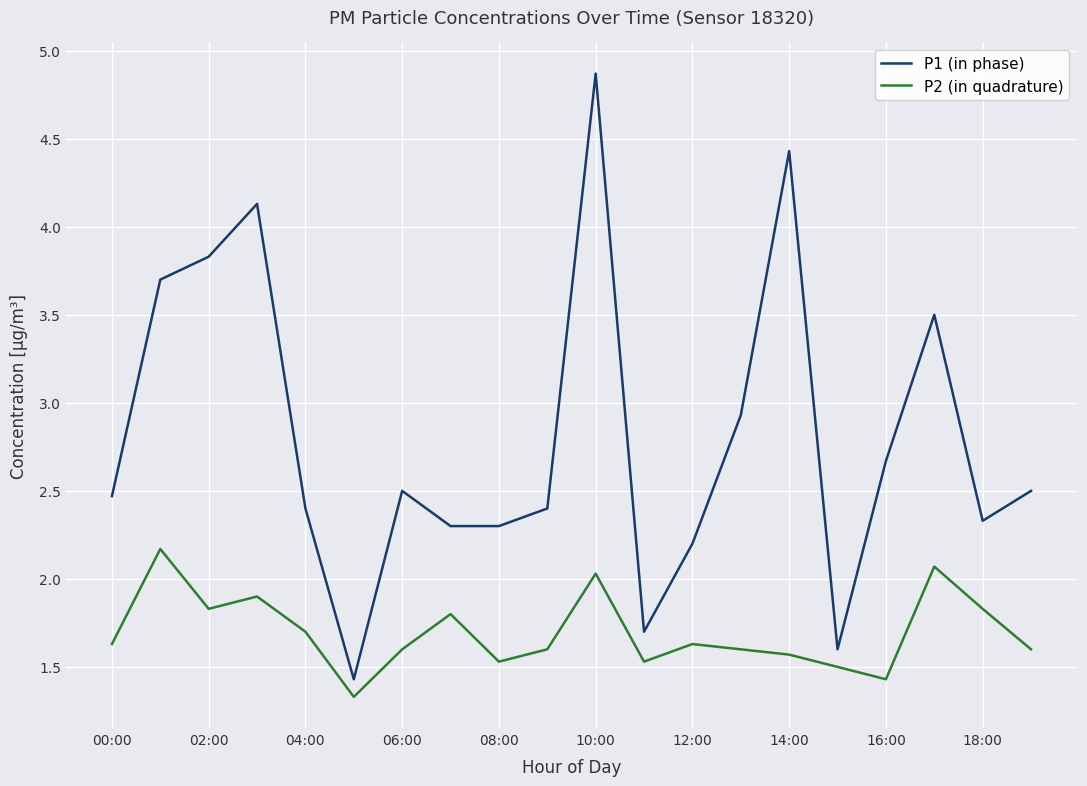

Which series has the widest spread of values?

P1 (in phase)